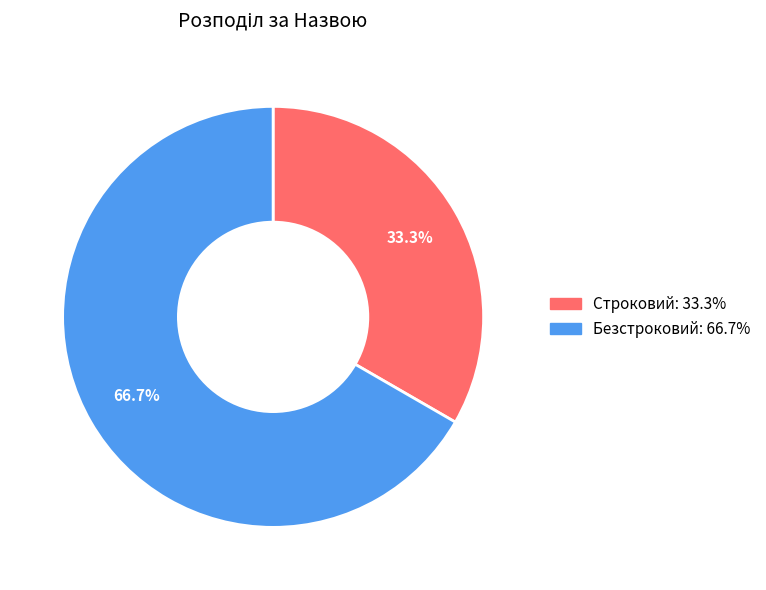

What is the total percentage of Строковий and Безстроковий?

100.0%